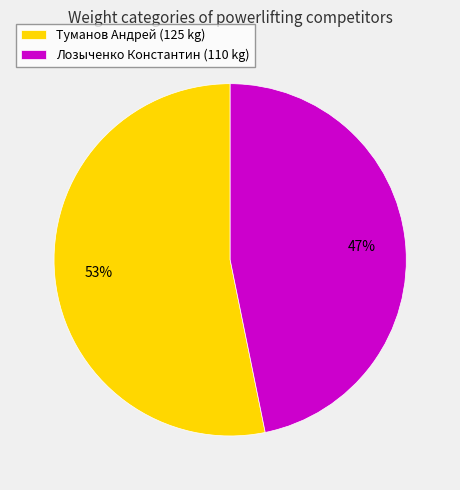

Do Туманов Андрей and Лозыченко Константин together represent more than half of the pie?

Yes